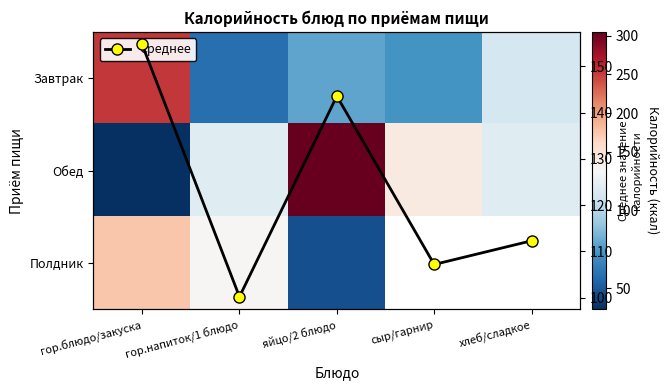

What is the sum of all Обед values?

712.8